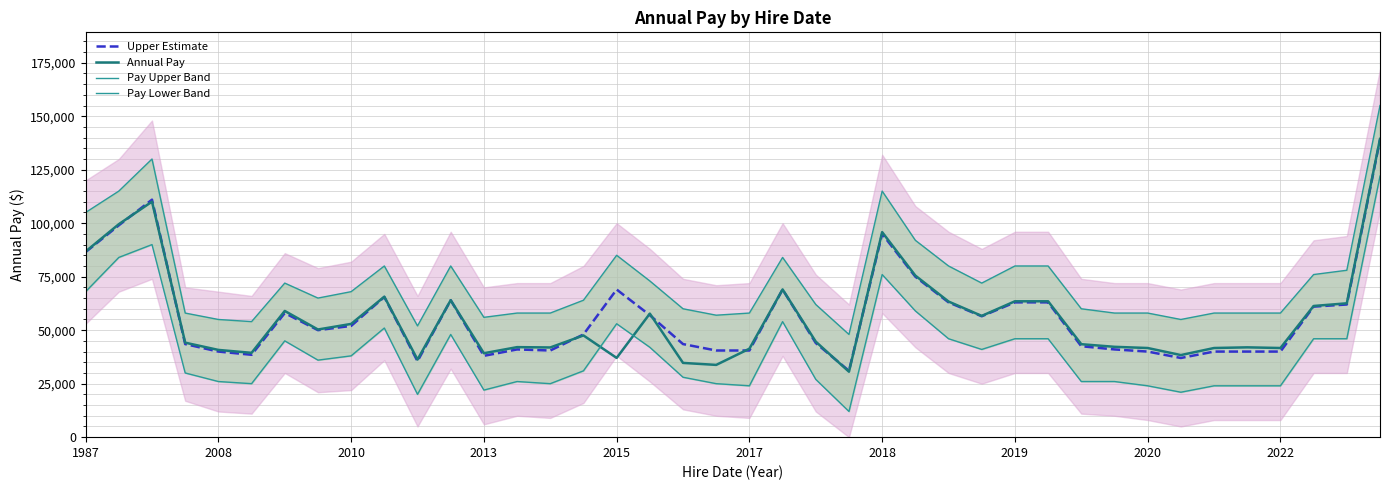

True or false: Upper Estimate and Pay Upper Band cross at least once.

False